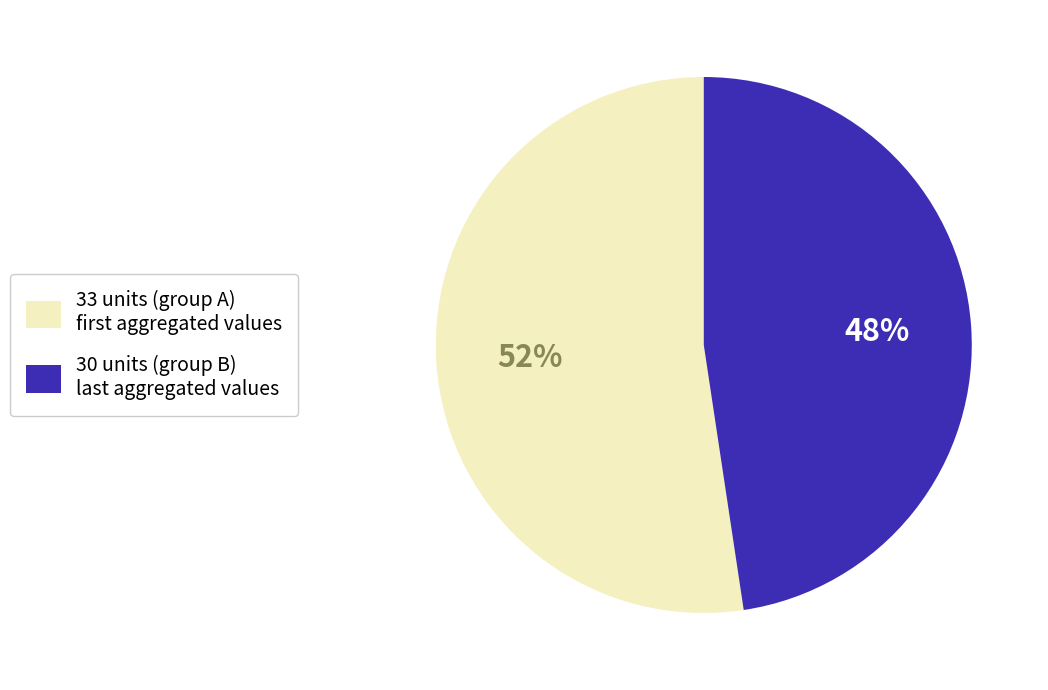

How many segments does this pie chart have?

2